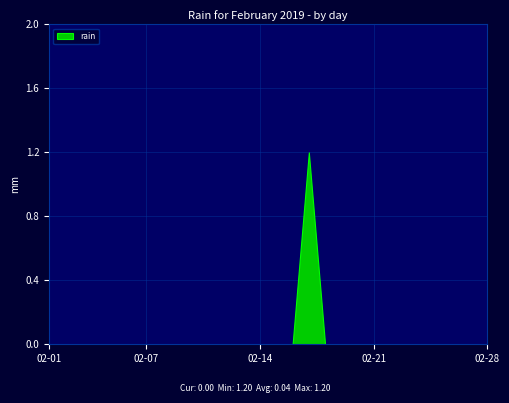

Reading left to right, what are all the values shown in this chart?

0.0	0.0	0.0	0.0	0.0	0.0	0.0	0.0	0.0	0.0	0.0	0.0	0.0	0.0	0.0	0.0	1.2	0.0	0.0	0.0	0.0	0.0	0.0	0.0	0.0	0.0	0.0	0.0